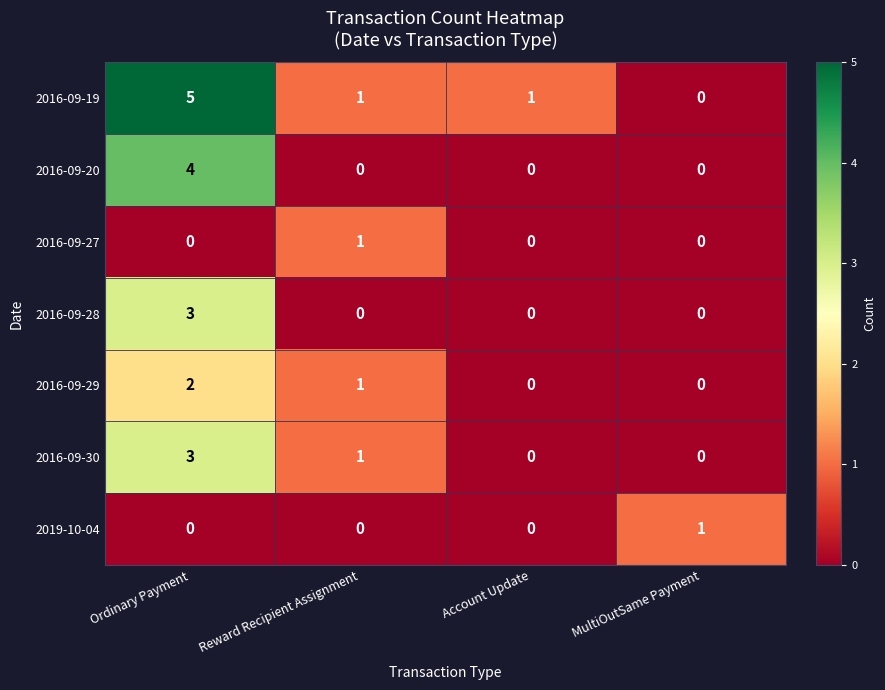

Which label corresponds to the largest value in the chart?

Ordinary Payment